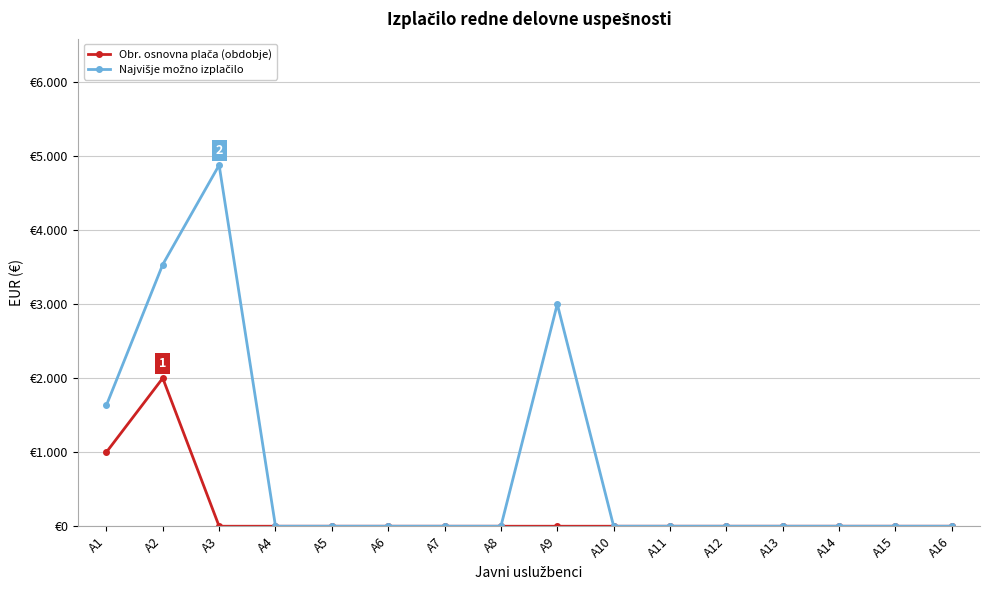

Between A7 and A15, which series saw the biggest shift?

Obr. osnovna plača (obdobje)